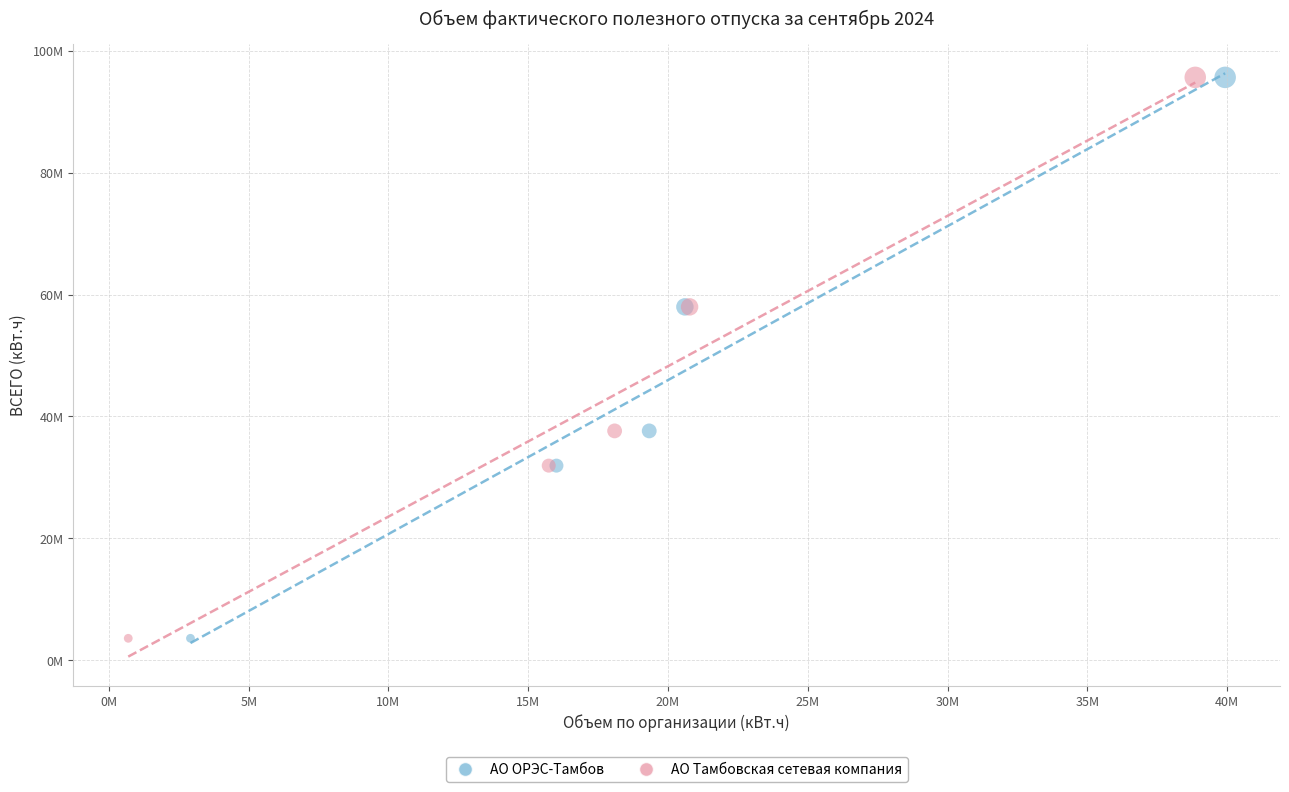

What are all the series names shown in the legend?

АО ОРЭС-Тамбов, АО Тамбовская сетевая компания